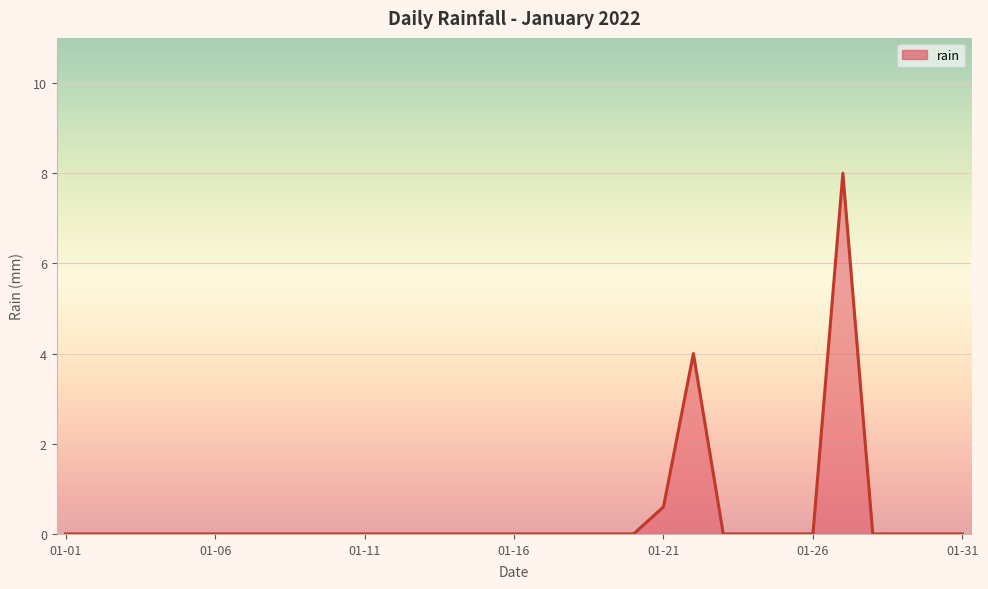

How many lines are shown in the chart?

1